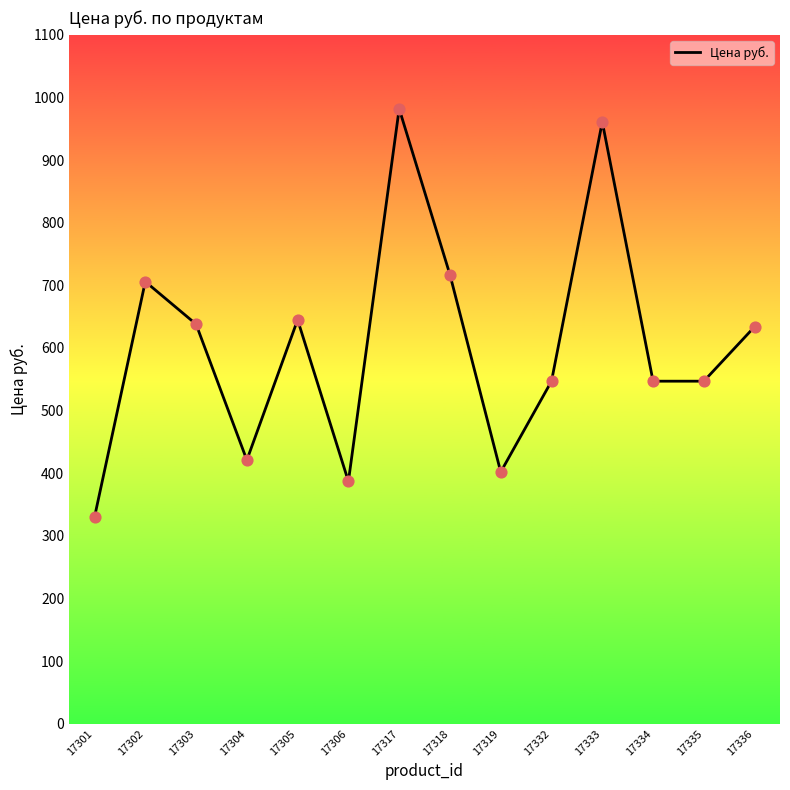

What is the change in value from 17317 to 17333?

-21